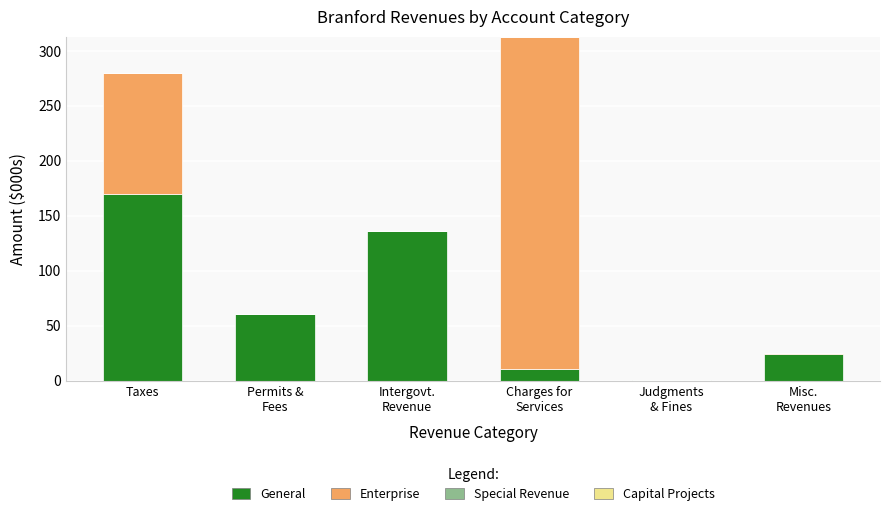

Read the General value at Taxes.

170.0